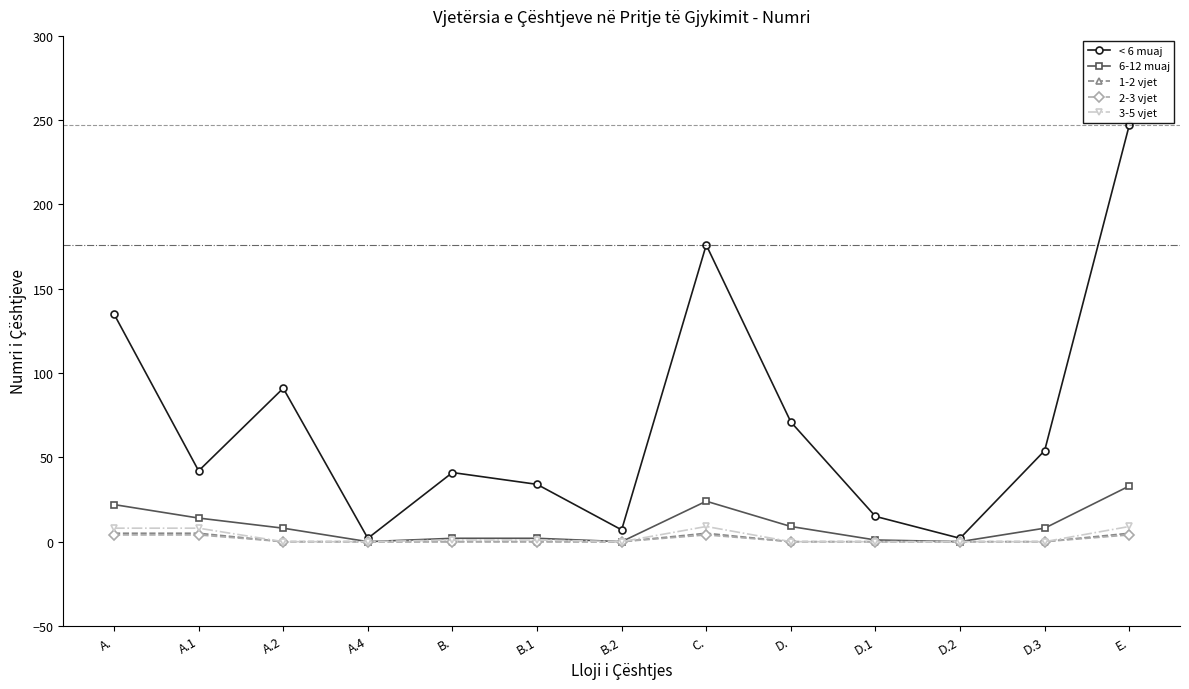

The value of < 6 muaj at B. is 41. True or false?

True